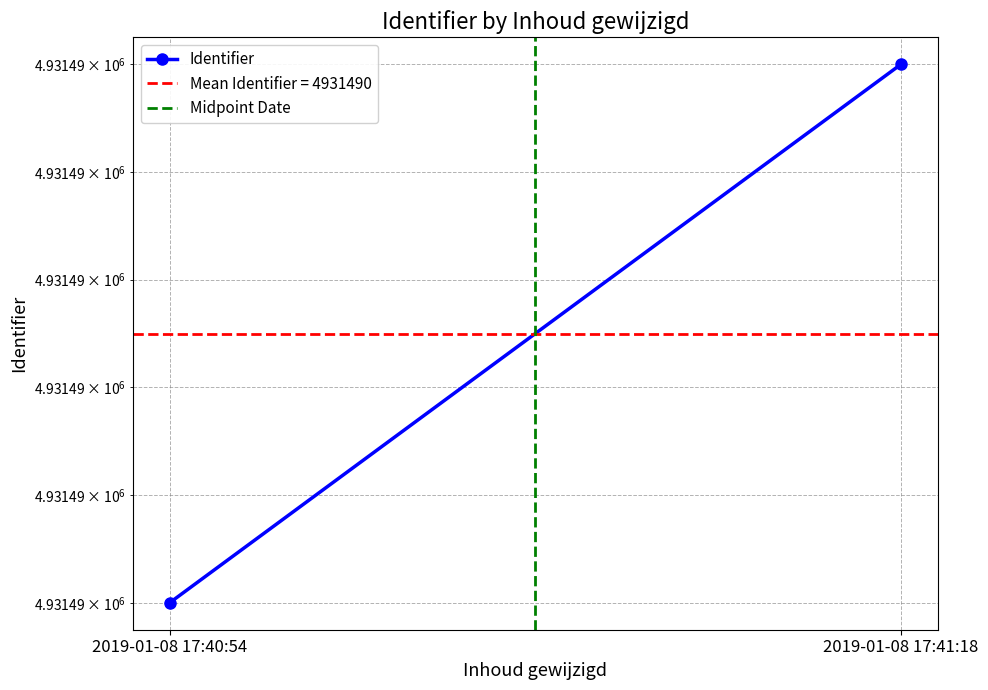

Rank the categories by Identifier value from highest to lowest.

2019-01-08 17:41:18, 2019-01-08 17:40:54